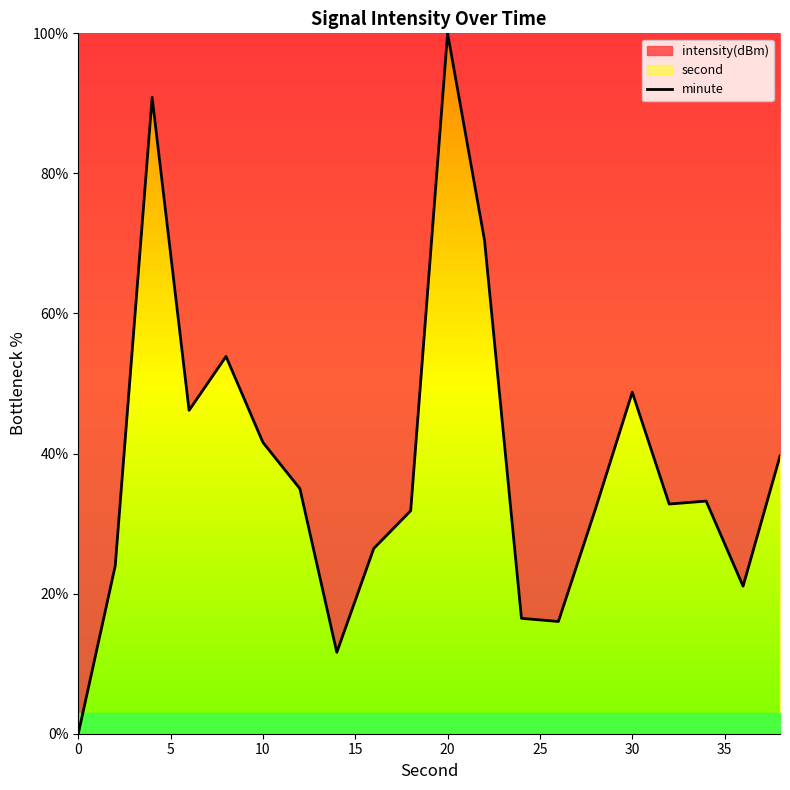

How many values are below 33?

10